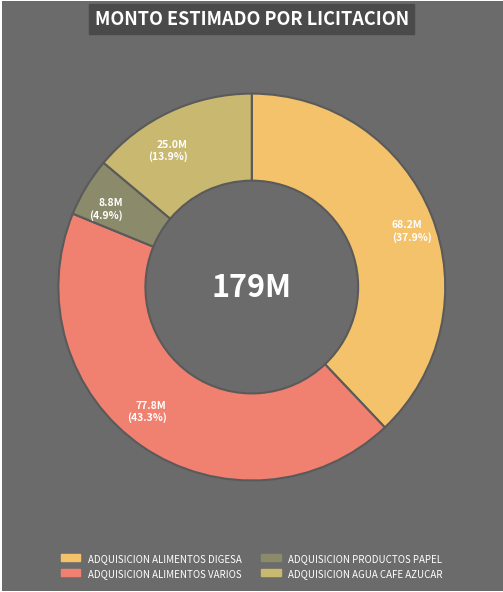

The ADQUISICION ALIMENTOS VARIOS slice represents 50% of the pie. True or false?

False